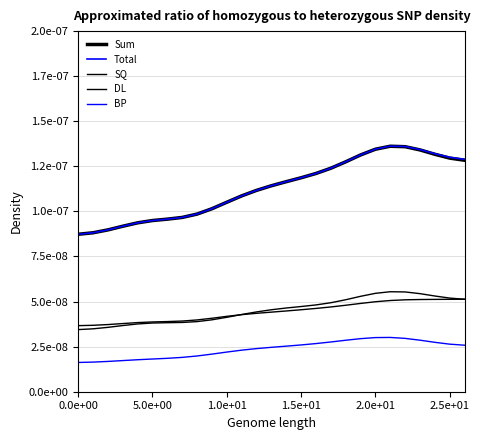

At which label does DL reach its peak?

26